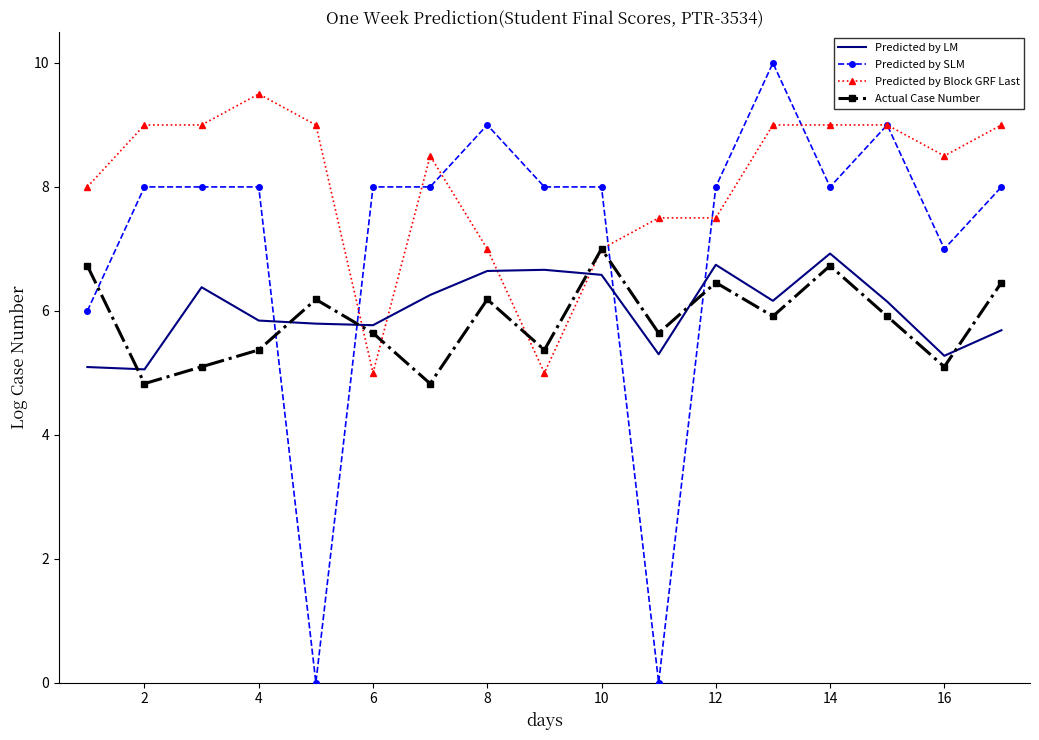

How many times do Predicted by SLM and Actual Case Number cross each other?

5